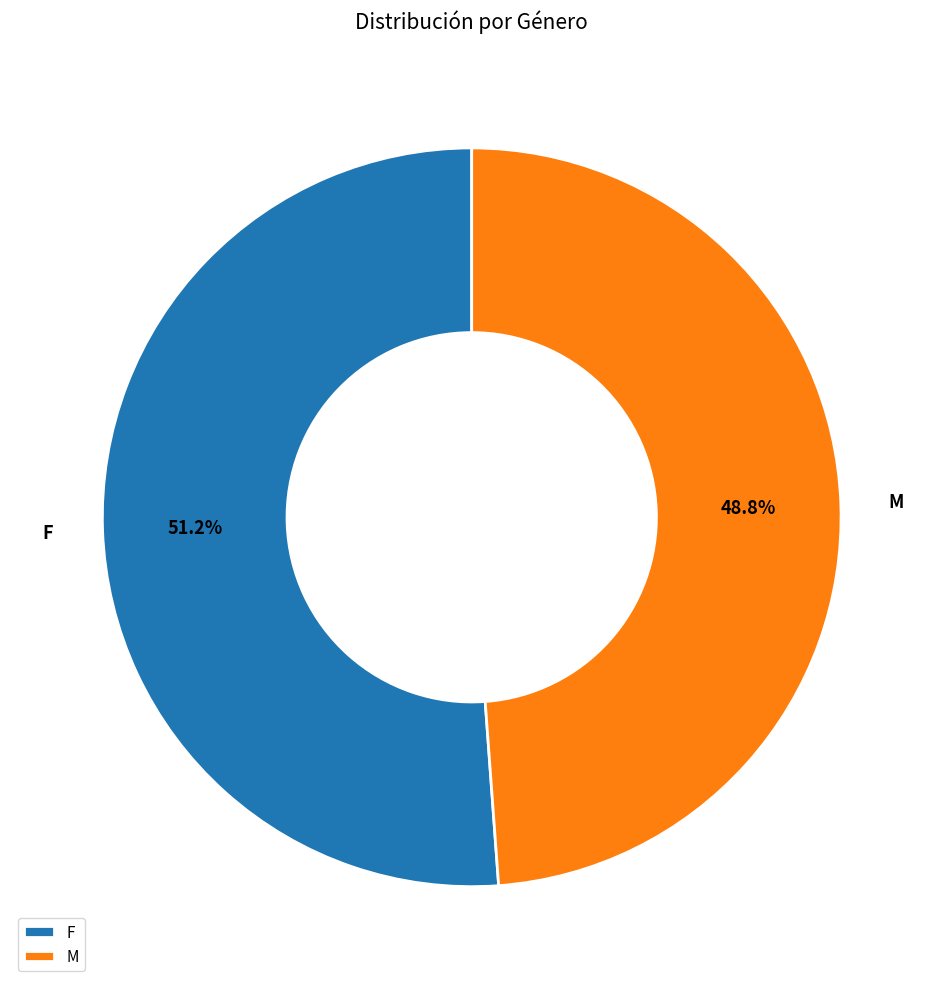

Is it true that F is 51% of the pie?

True